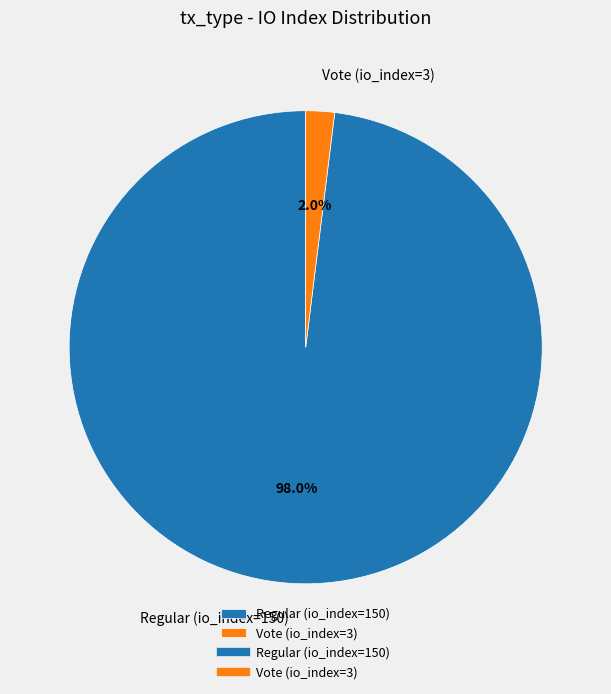

How many slices are in this pie chart?

2